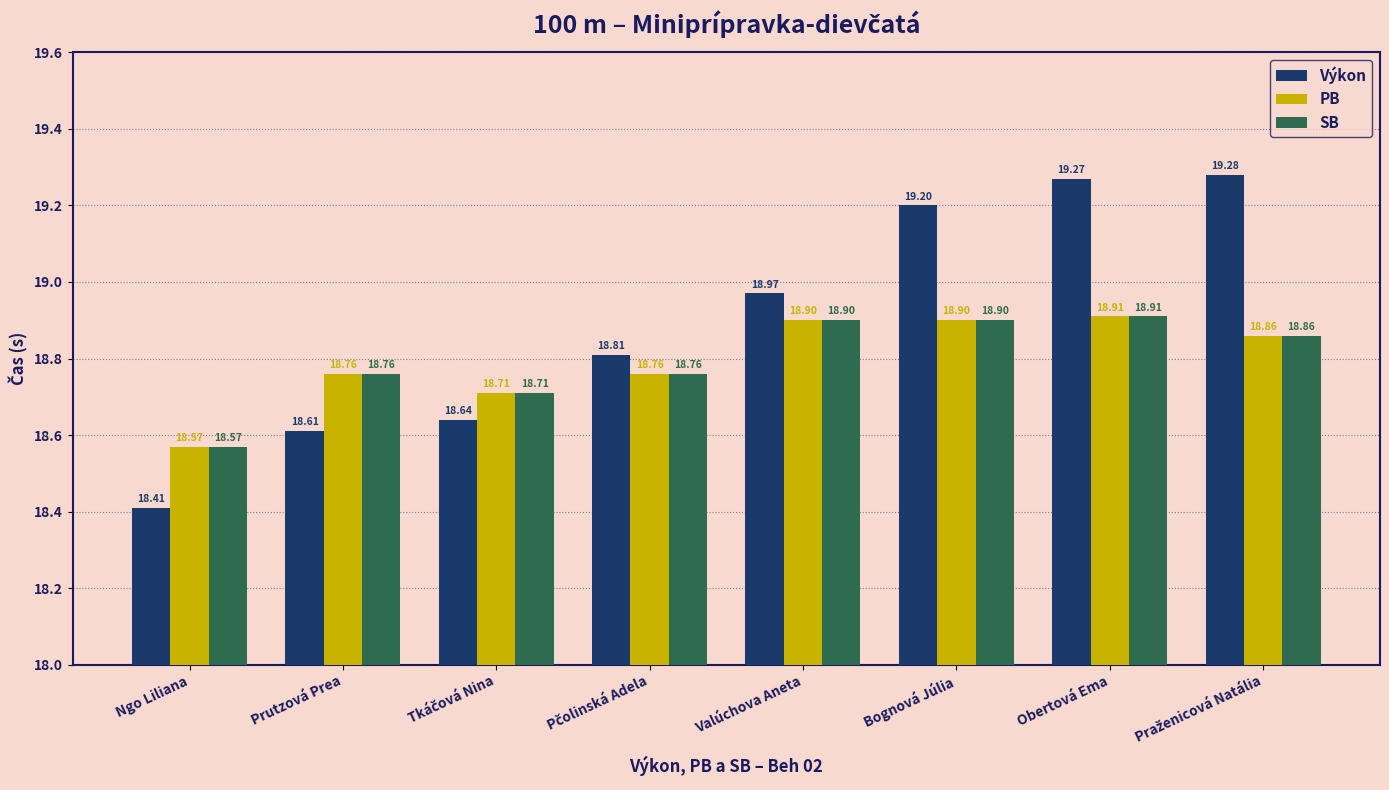

What is the sum of all Výkon values?

151.2